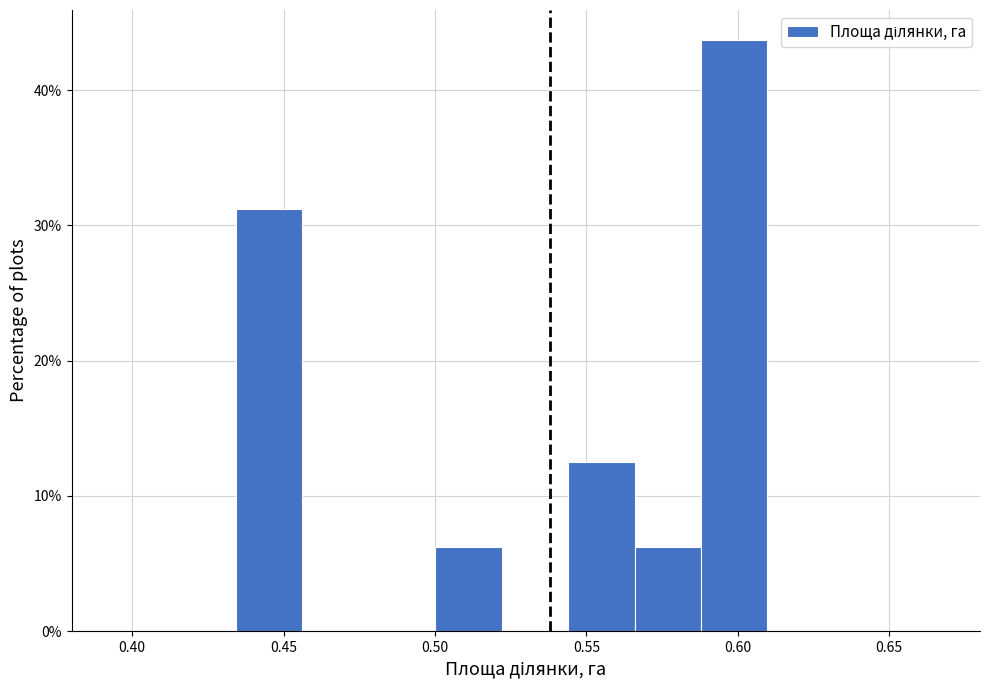

Reading left to right, transcribe this chart: for each bar, give the range it covers on the x-axis and its height. Neither the bar edges nor the heights are printed on the chart, so give them approximately, as read against the axes.

0.435 to 0.455: 31
0.455 to 0.480: 0
0.480 to 0.500: 0
0.500 to 0.520: 6
0.520 to 0.545: 0
0.545 to 0.565: 13
0.565 to 0.590: 6
0.590 to 0.610: 44